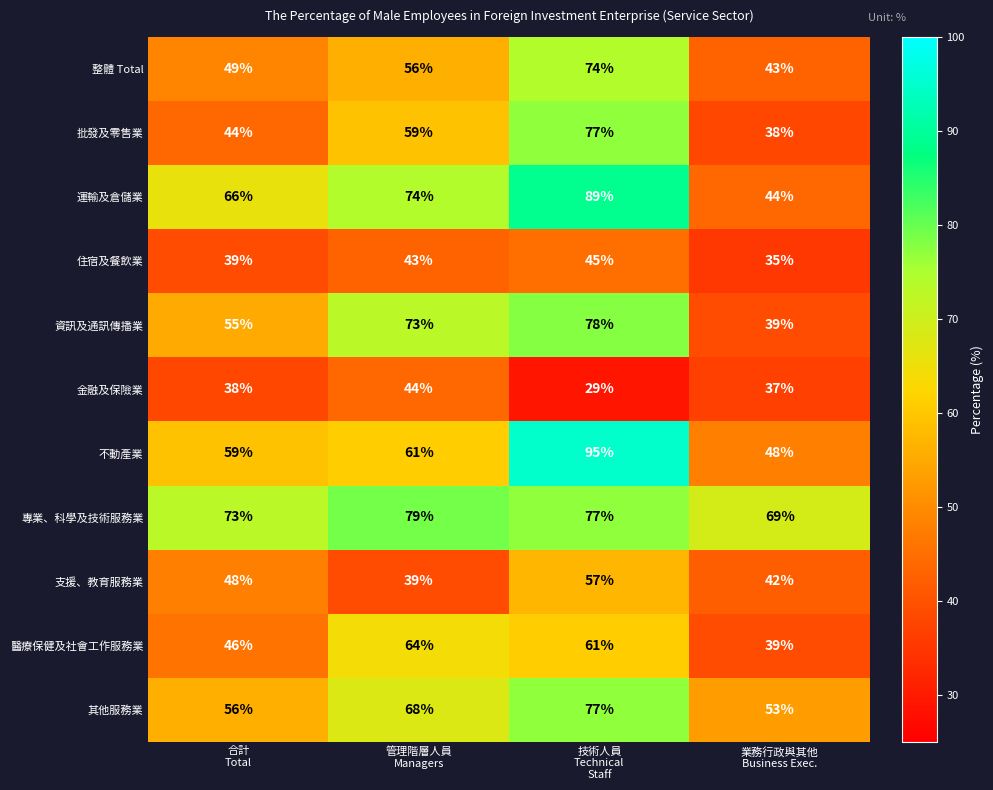

How many data points in 運輸及倉儲業 are less than 74?

2